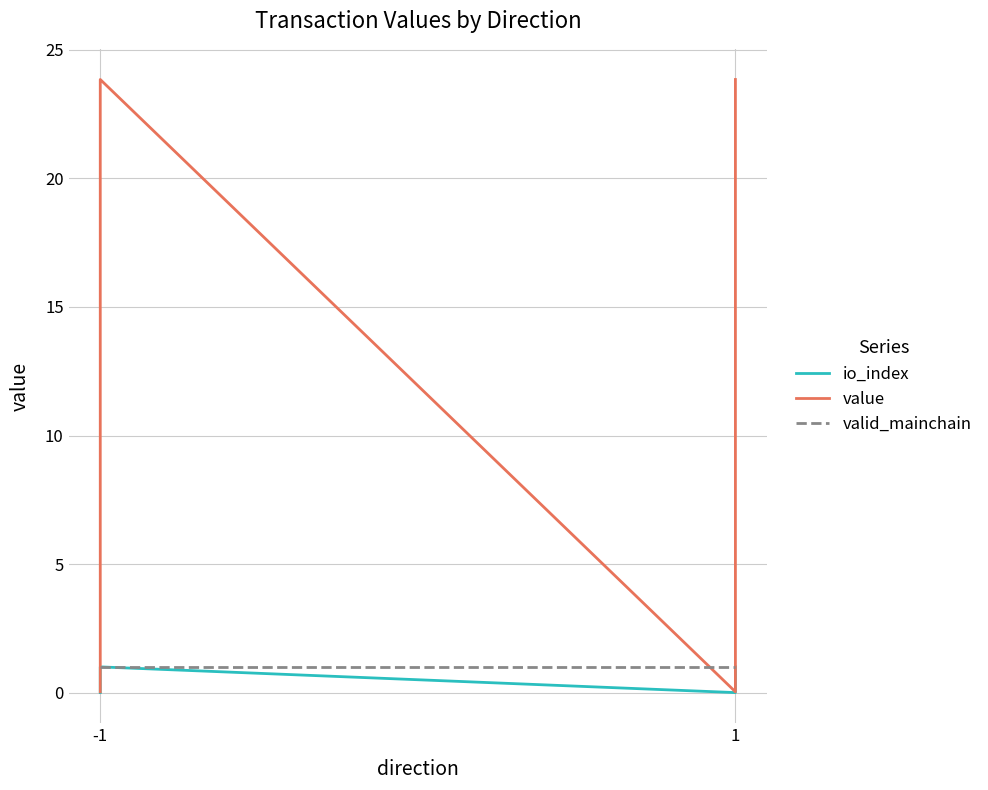

How many values in the io_index series are below 1?

2